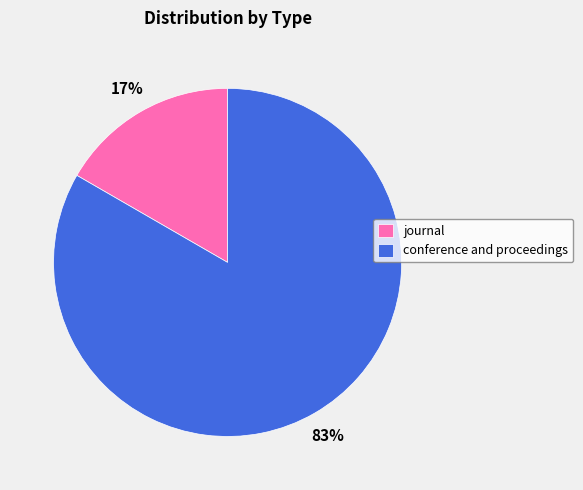

The journal slice represents 17% of the pie. True or false?

True